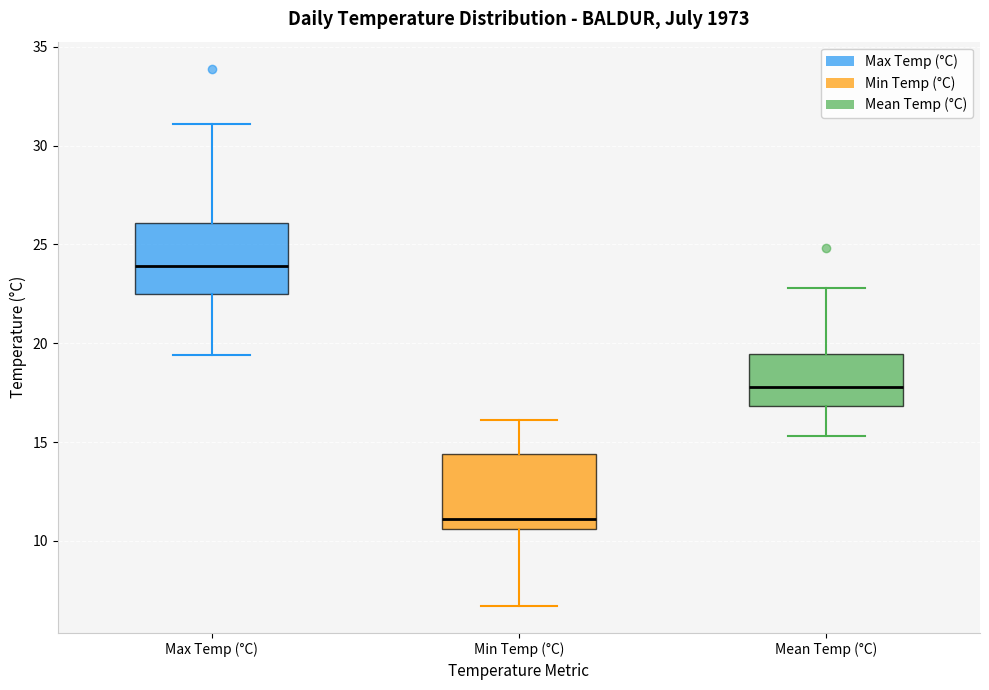

Which box's median line is the highest?

Max Temp (°C)